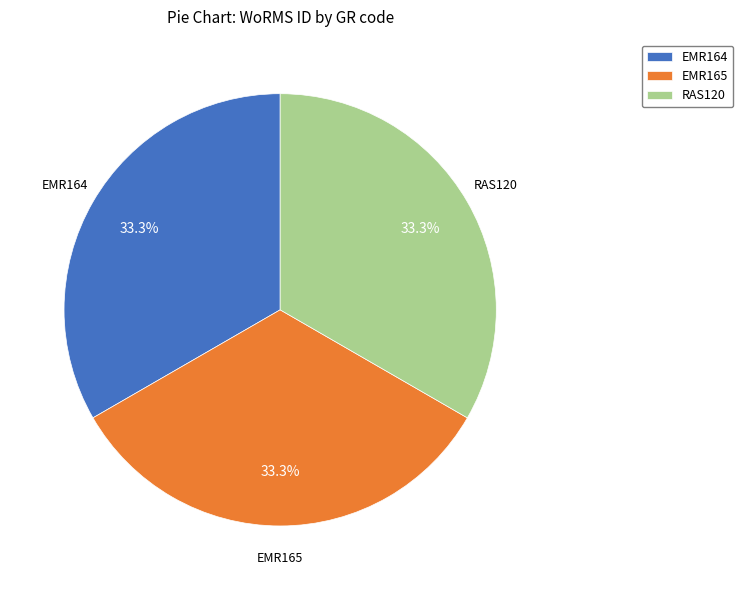

Combined, do RAS120 and EMR164 account for over 50%?

Yes